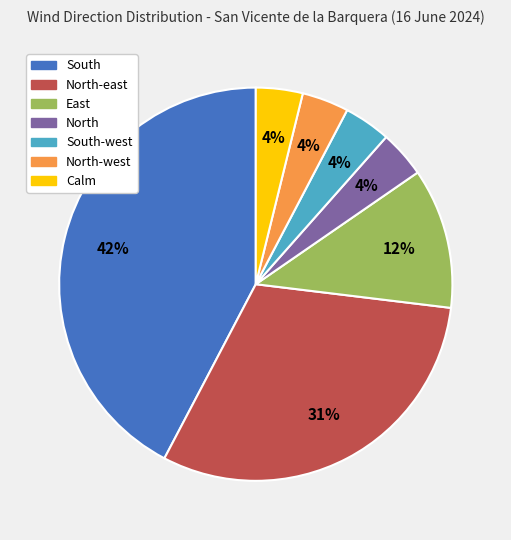

Is there a majority slice in this chart?

No